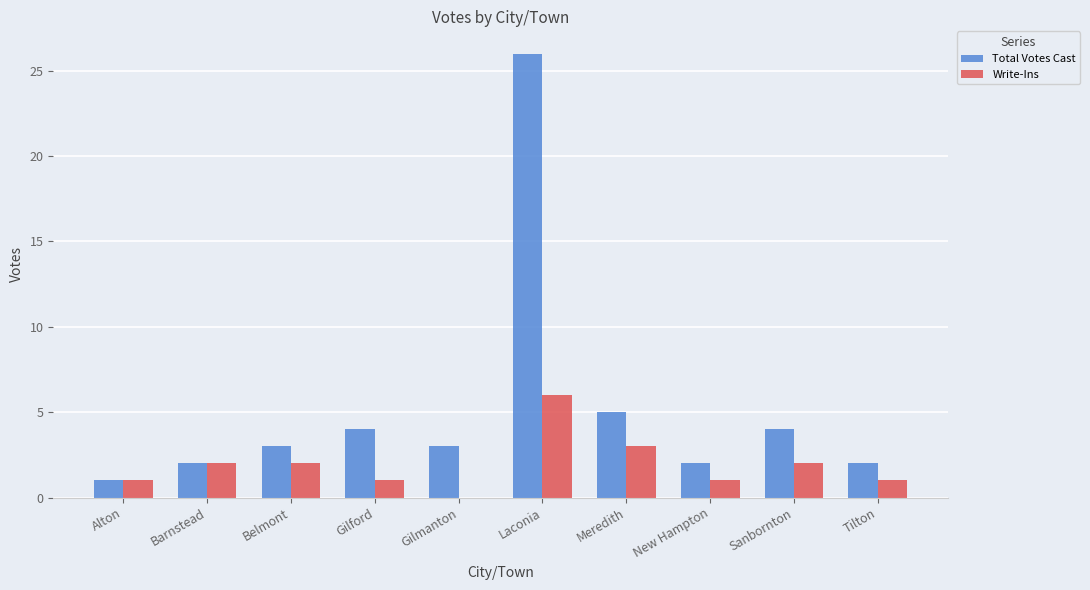

Which label corresponds to the largest value in the chart?

Laconia